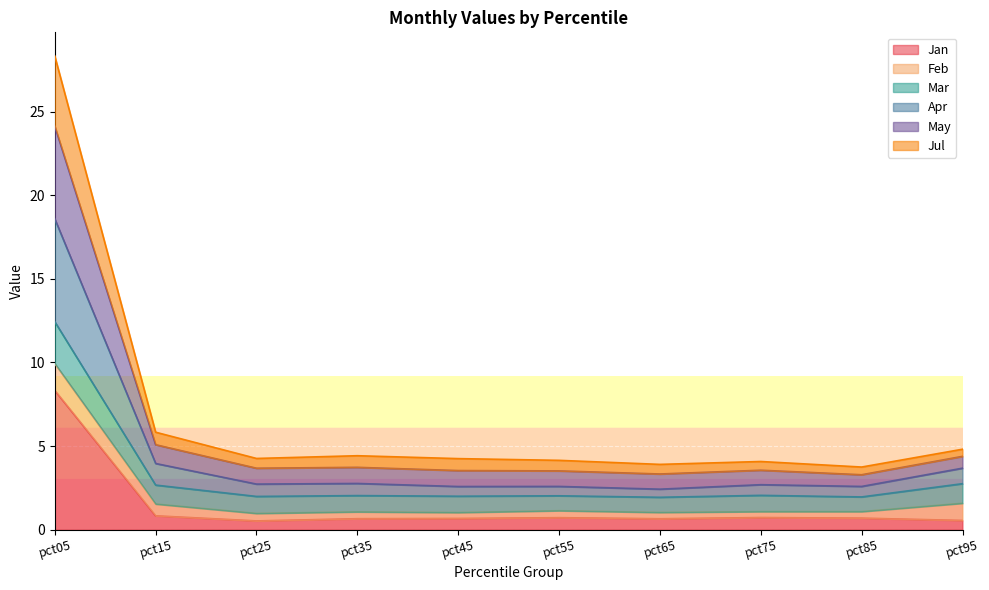

What is the highest value of the Jan series?

8.3